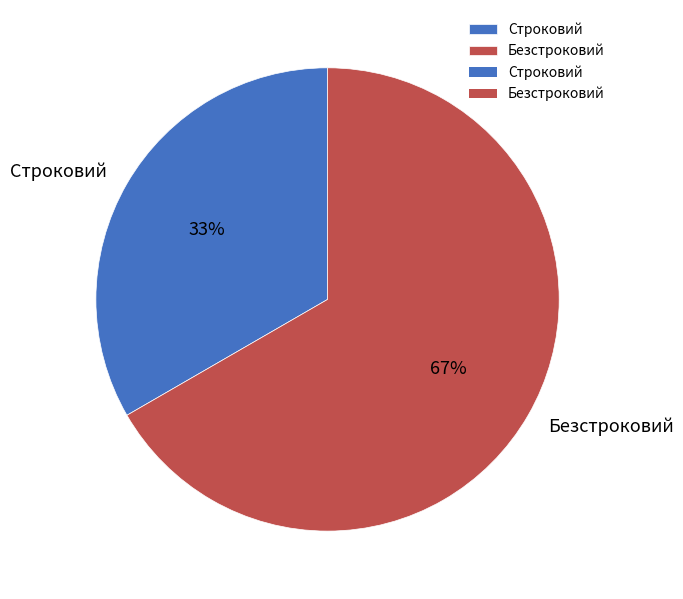

The Строковий slice represents 23% of the pie. True or false?

False